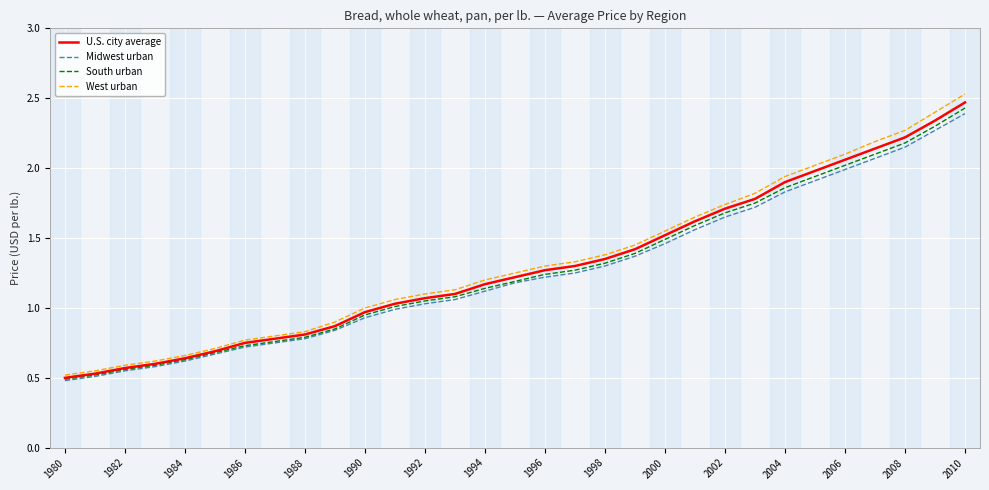

Which series has the widest spread of values?

West urban